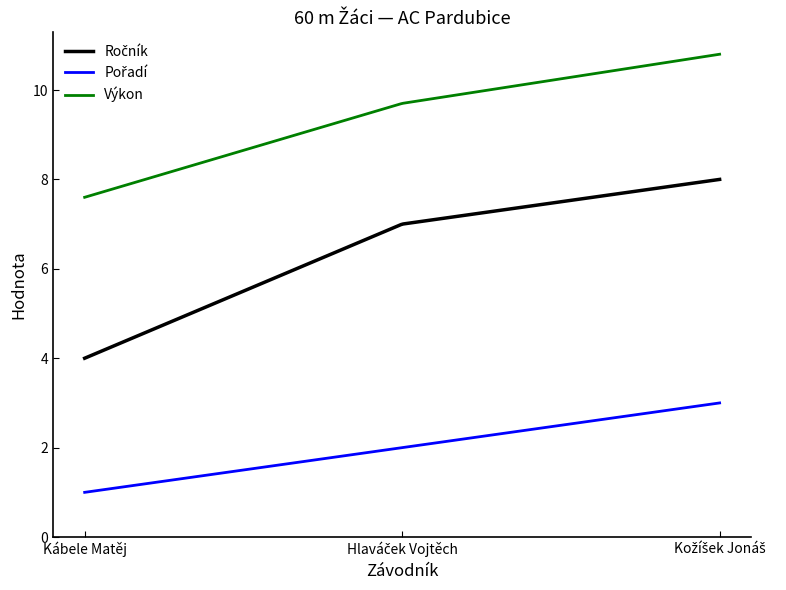

Which series has the largest total across all categories?

Výkon